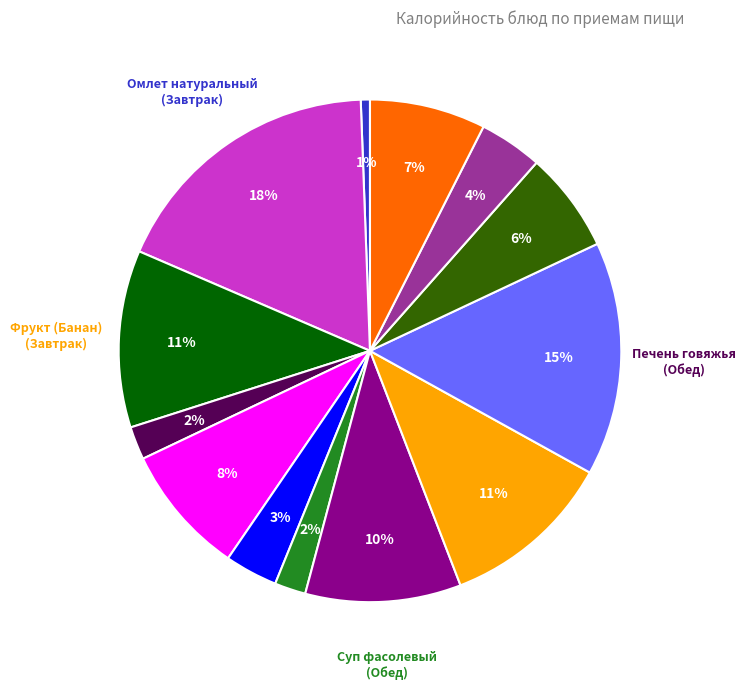

To the nearest percent, what is the difference between the largest and smallest slice percentages?

17%